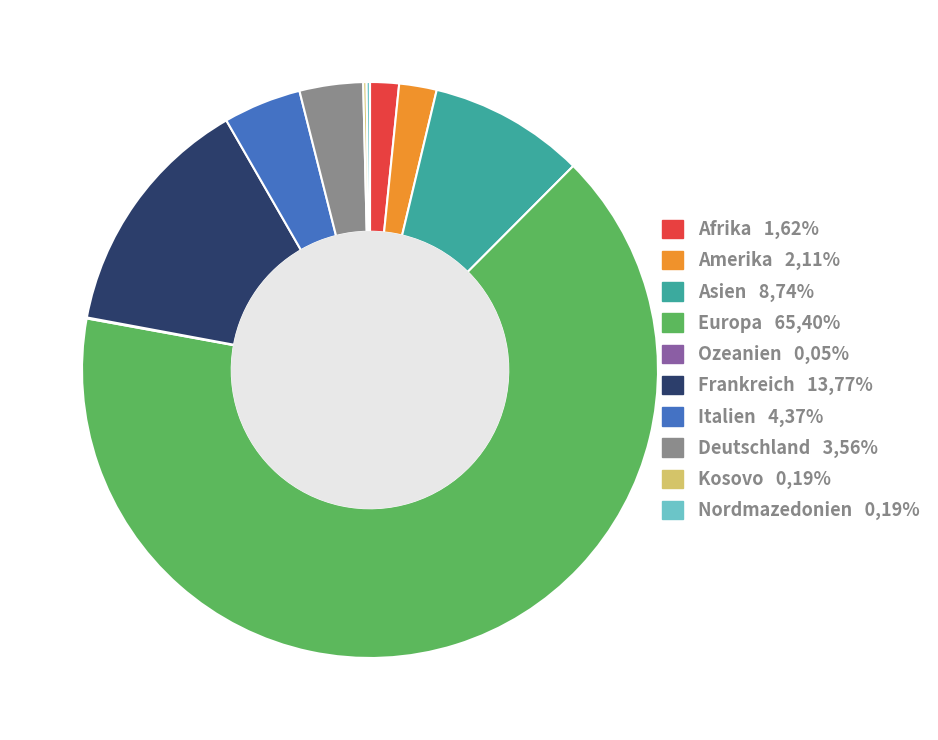

True or false: Italien accounts for 15% of the total.

False